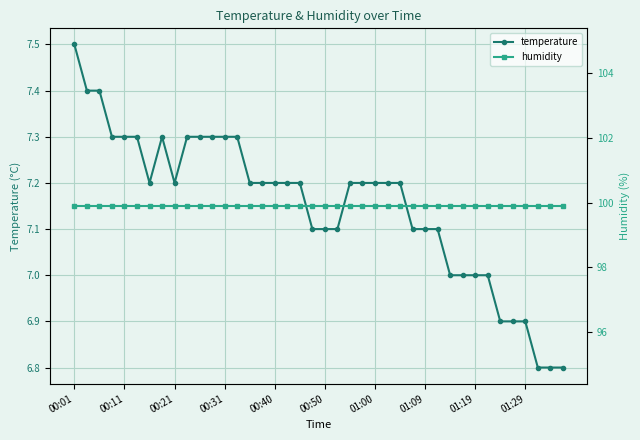

The value of temperature at 01:00 is 3.4. True or false?

False